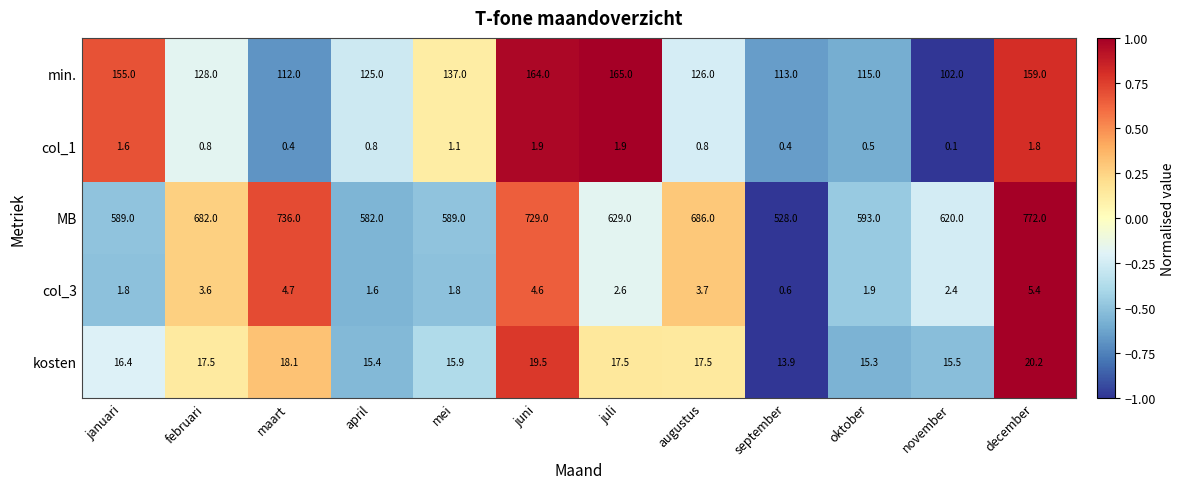

Which category has the highest value across all series?

december